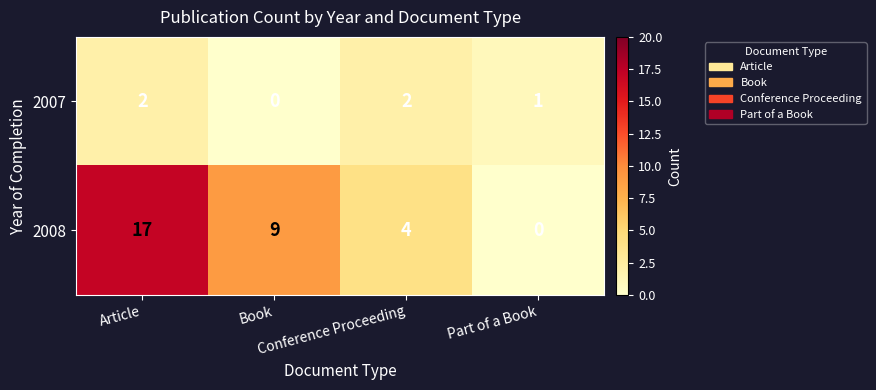

What is the difference between the highest and lowest values at Part of a Book?

1